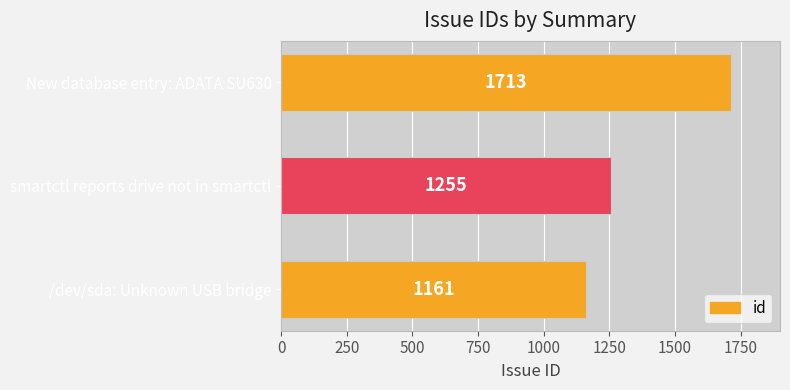

True or false: the data shows 1255 at smartctl reports drive not in smartctl.

True